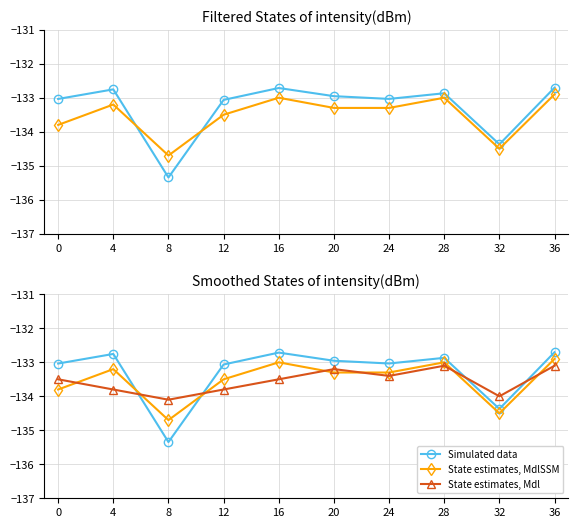

What is the value of the Simulated data point at the 5th from the left?

-132.7